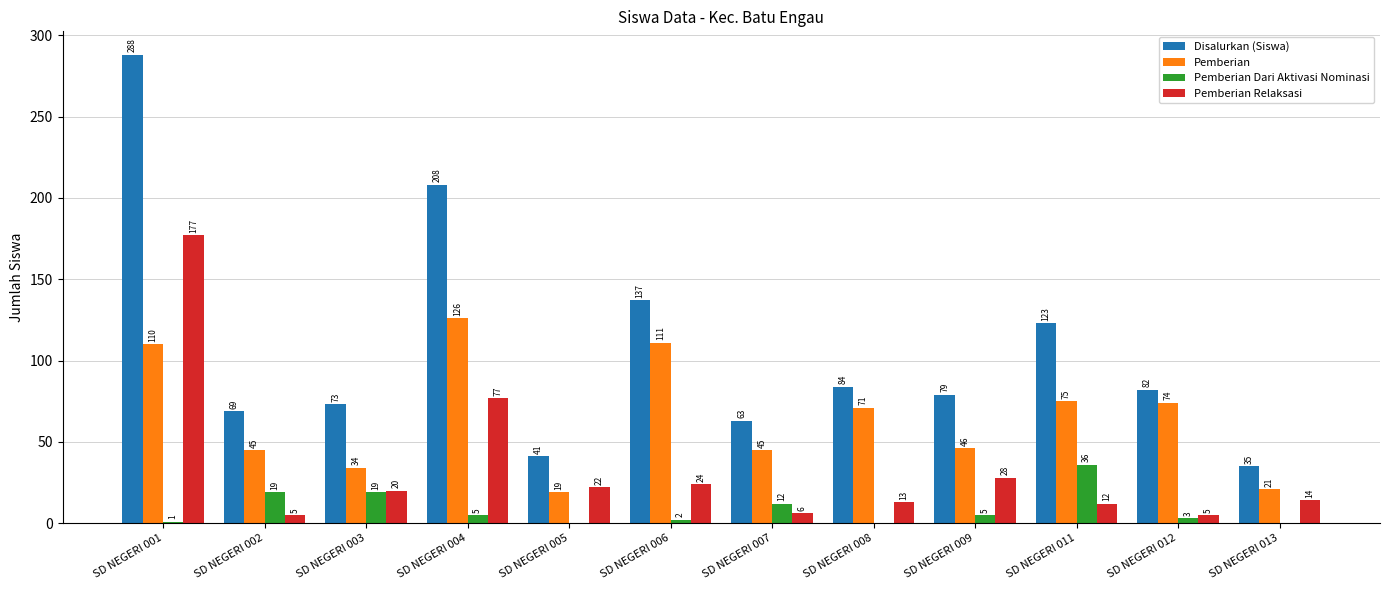

Reading right to left, extract all data points from this chart.

Disalurkan (Siswa): SD NEGERI 013=35	SD NEGERI 012=82	SD NEGERI 011=123	SD NEGERI 009=79	SD NEGERI 008=84	SD NEGERI 007=63	SD NEGERI 006=137	SD NEGERI 005=41	SD NEGERI 004=208	SD NEGERI 003=73	SD NEGERI 002=69	SD NEGERI 001=288
Pemberian: SD NEGERI 013=21	SD NEGERI 012=74	SD NEGERI 011=75	SD NEGERI 009=46	SD NEGERI 008=71	SD NEGERI 007=45	SD NEGERI 006=111	SD NEGERI 005=19	SD NEGERI 004=126	SD NEGERI 003=34	SD NEGERI 002=45	SD NEGERI 001=110
Pemberian Dari Aktivasi Nominasi: SD NEGERI 013=0	SD NEGERI 012=3	SD NEGERI 011=36	SD NEGERI 009=5	SD NEGERI 008=0	SD NEGERI 007=12	SD NEGERI 006=2	SD NEGERI 005=0	SD NEGERI 004=5	SD NEGERI 003=19	SD NEGERI 002=19	SD NEGERI 001=1
Pemberian Relaksasi: SD NEGERI 013=14	SD NEGERI 012=5	SD NEGERI 011=12	SD NEGERI 009=28	SD NEGERI 008=13	SD NEGERI 007=6	SD NEGERI 006=24	SD NEGERI 005=22	SD NEGERI 004=77	SD NEGERI 003=20	SD NEGERI 002=5	SD NEGERI 001=177